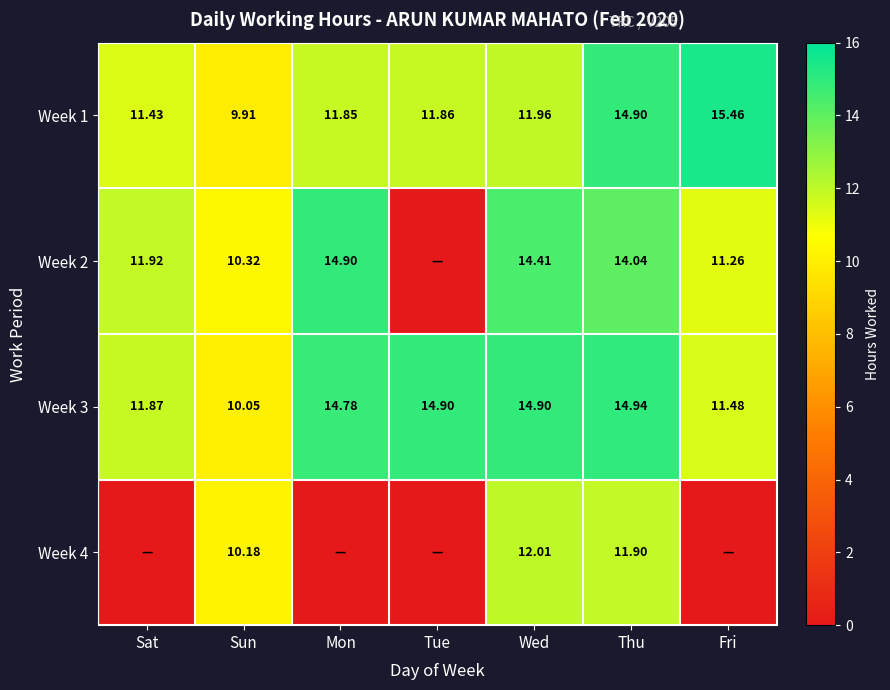

What is the difference between the second highest and minimum values in the Week 1 series?

5.0